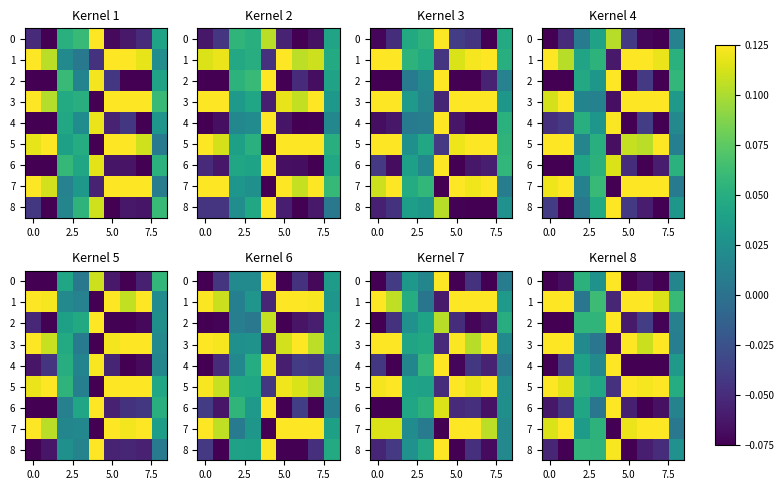

Which series has the largest total across all categories?

5